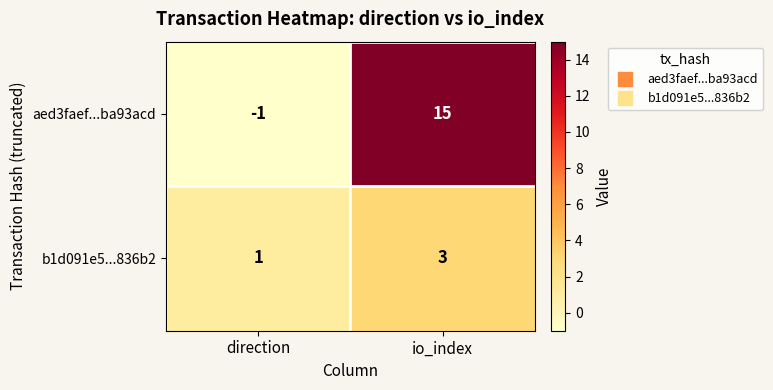

Which category has the lowest value in the b1d091e5...836b2 series?

direction